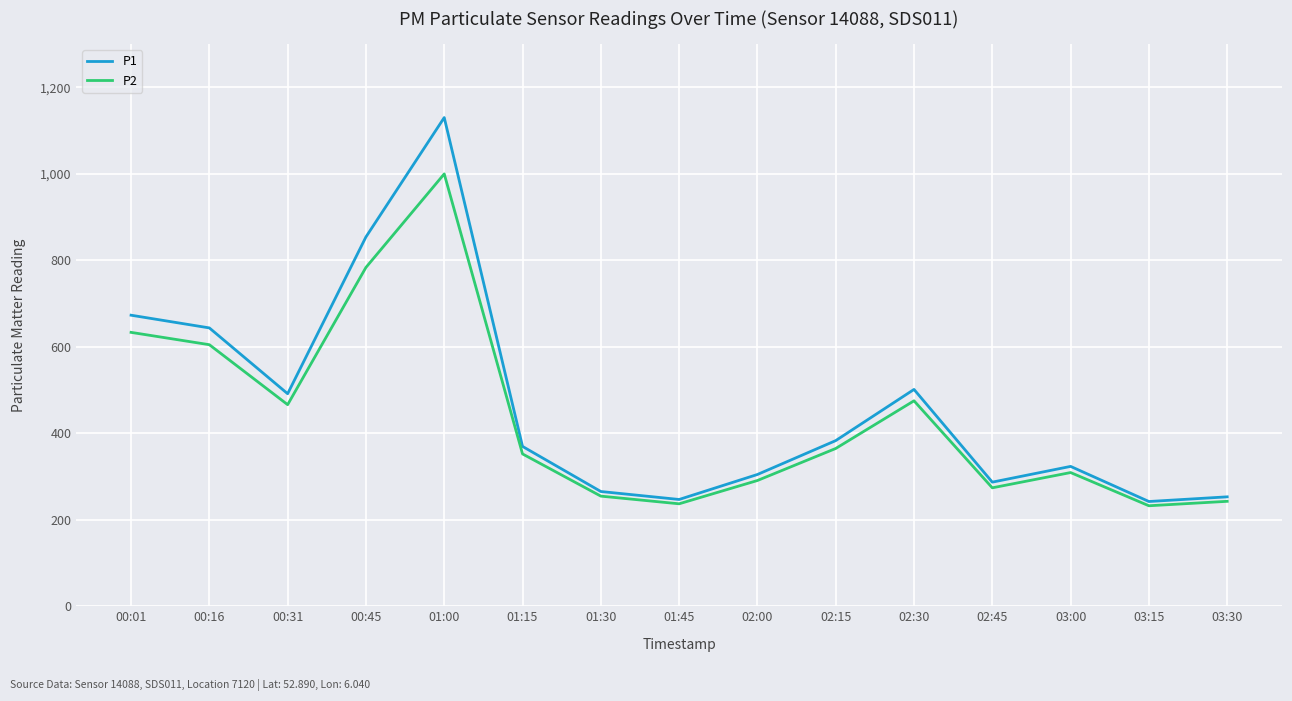

What is the total value across all series at 02:00?

595.5